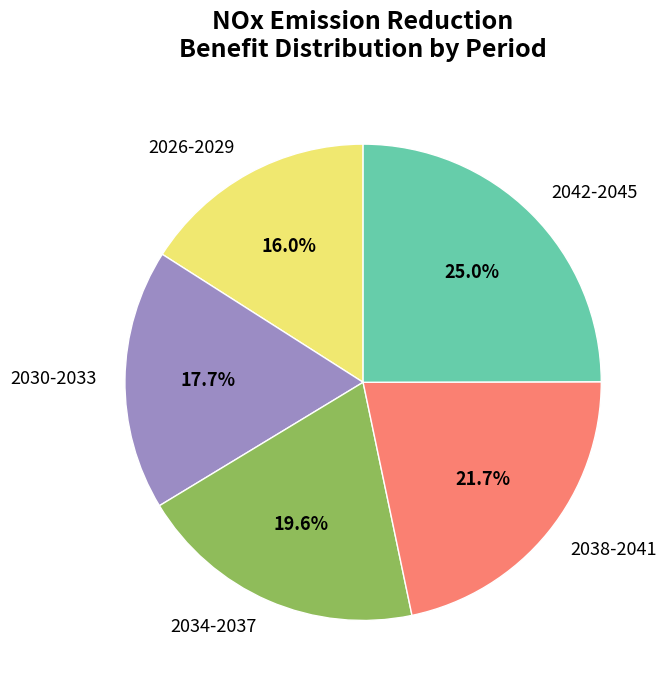

What is the largest slice in the pie chart?

2042-2045